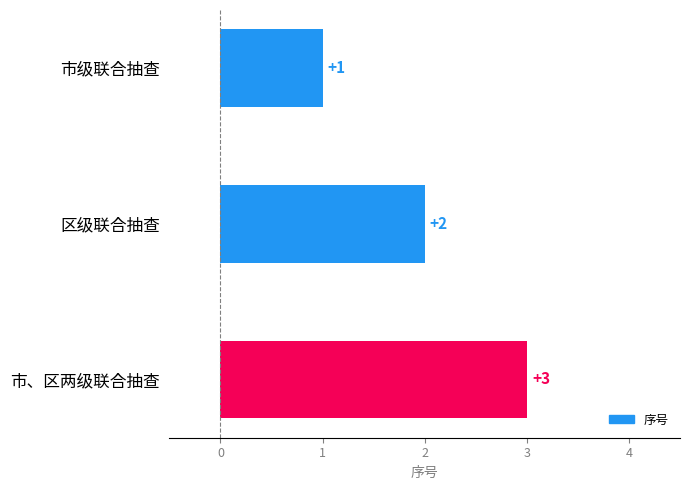

The chart shows a value of 3 at 区级联合抽查. True or false?

False